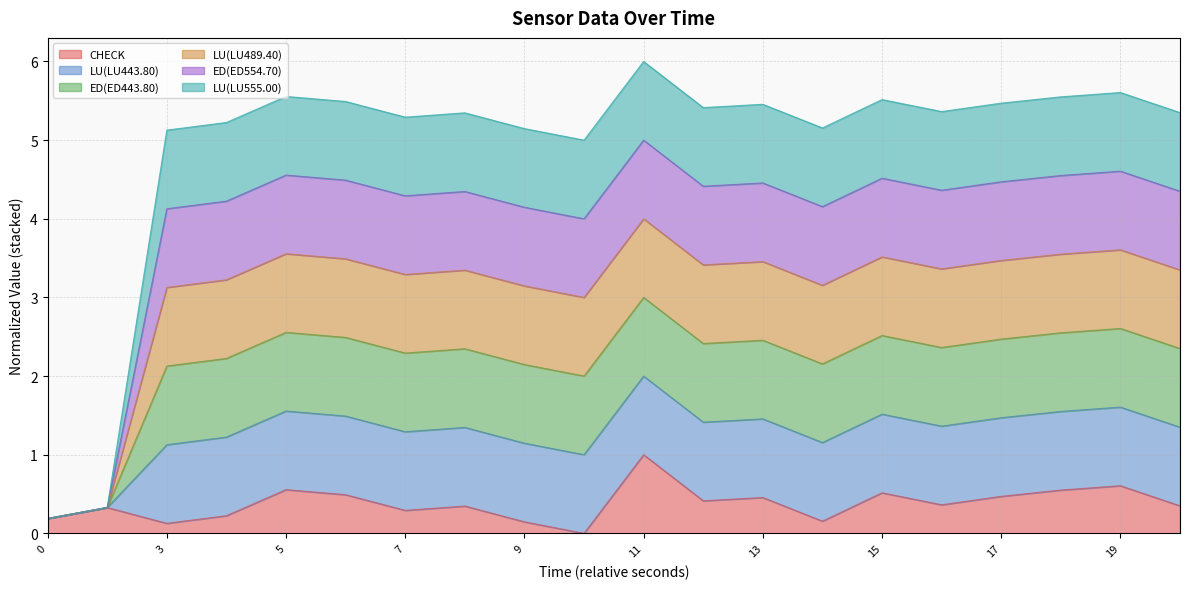

True or false: ED(ED443.80) and CHECK cross at least once.

False